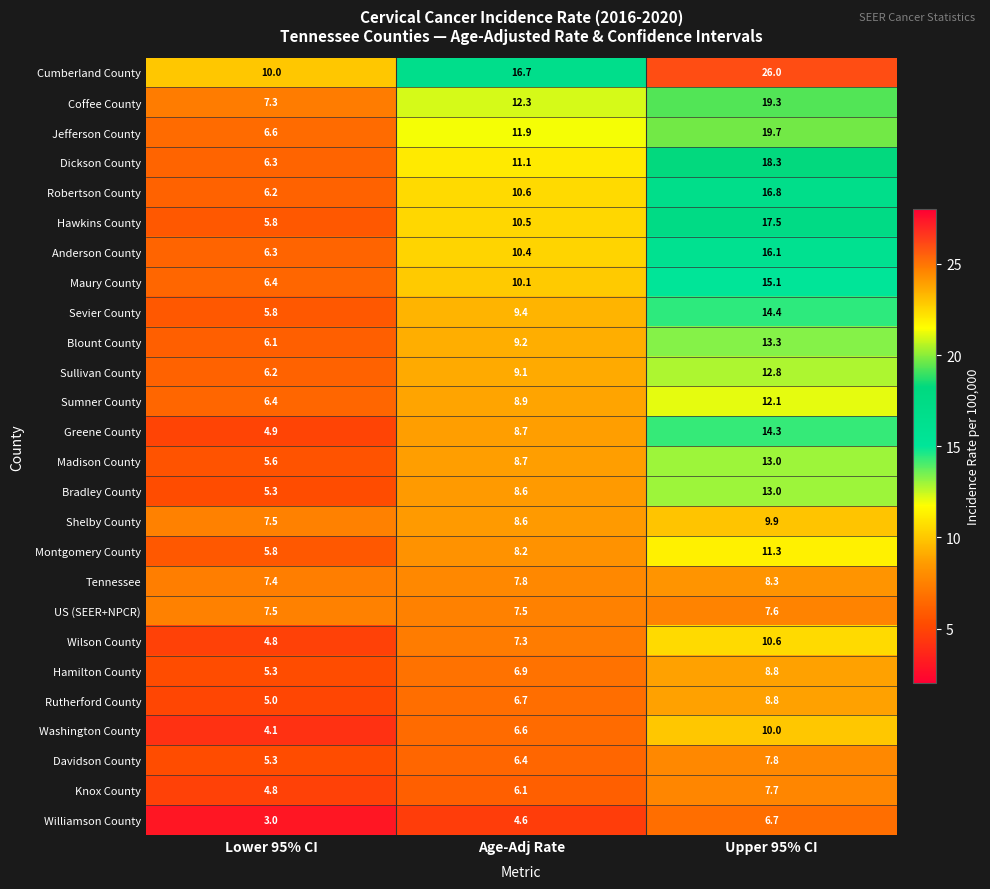

Which series changed the most between Lower 95% CI and Upper 95% CI?

Cumberland County